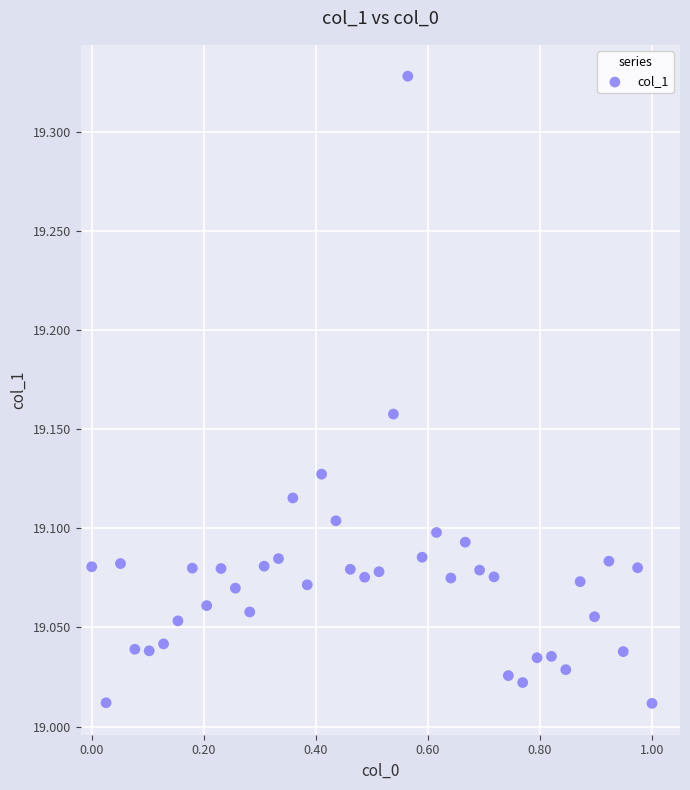

What is the range of Y values (max minus min)?

0.3